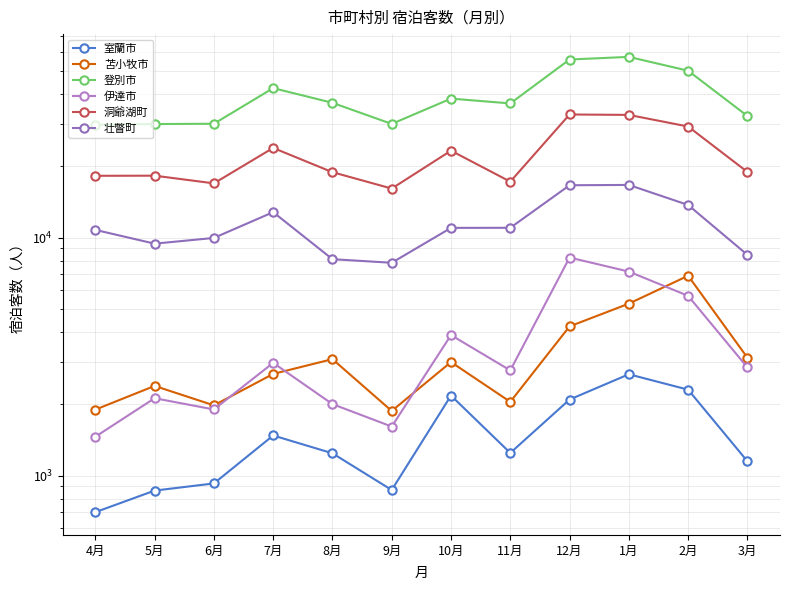

Which category has the lowest value across all series?

4月